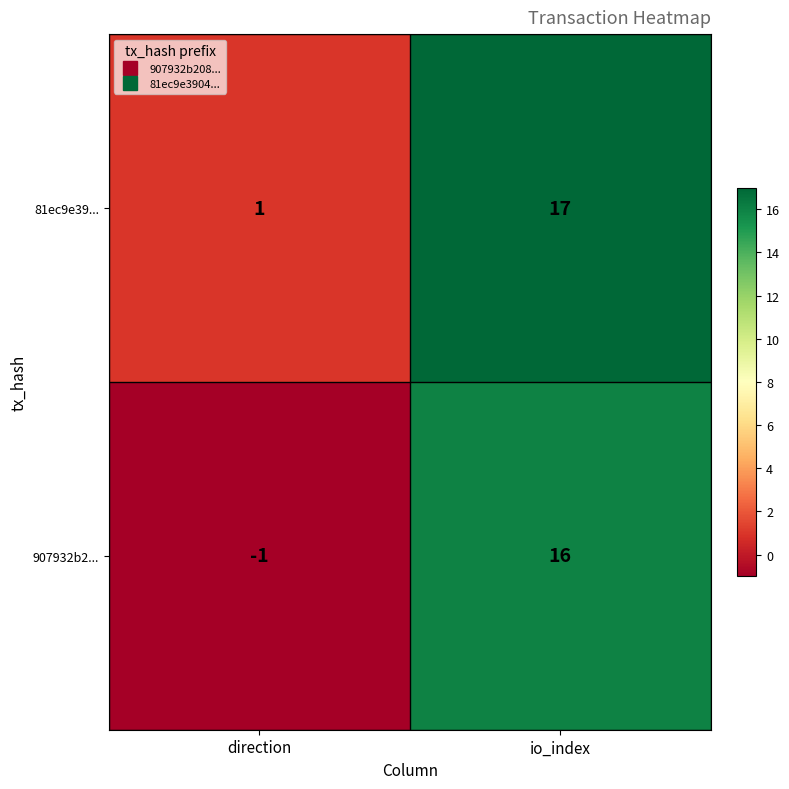

How many positive values does the 907932b2... series have?

1